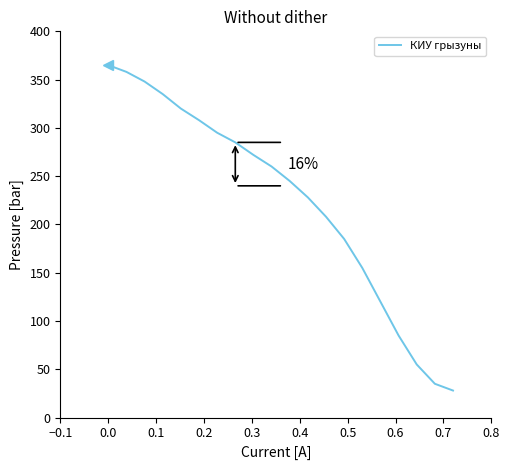

What is the maximum value shown in the chart?

365